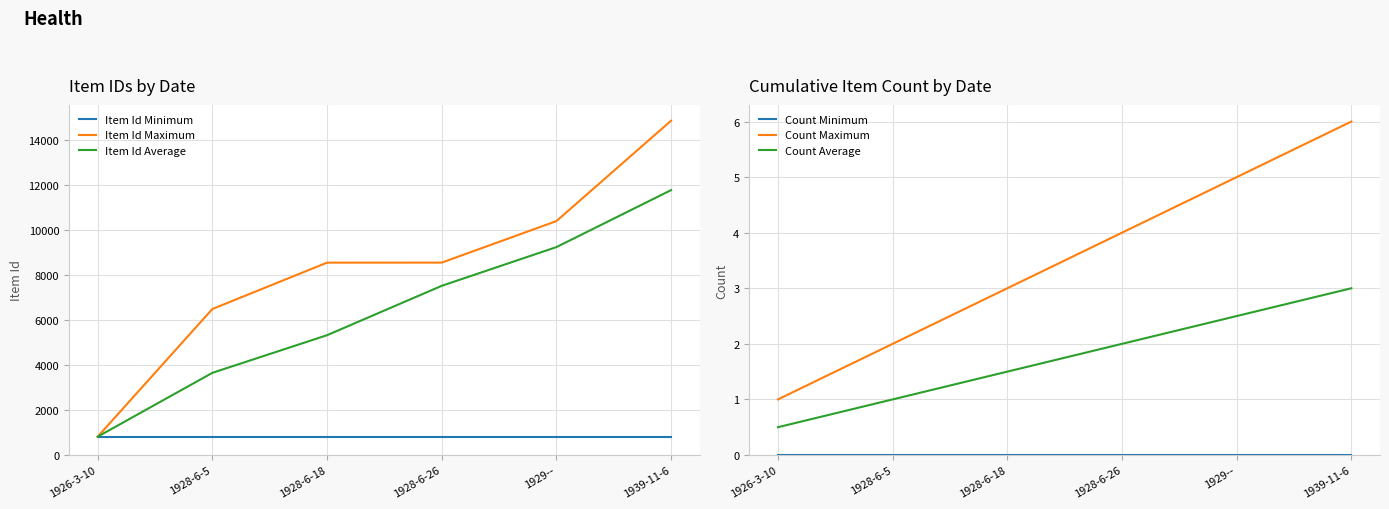

What are all the series names shown in the legend?

Item Id Minimum, Item Id Maximum, Item Id Average, Count Minimum, Count Maximum, Count Average